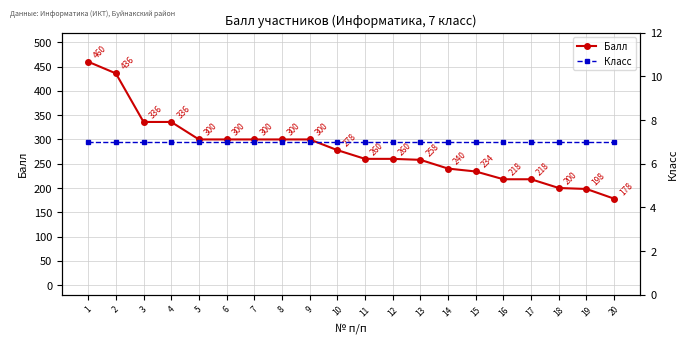

Is it true that Класс equals 7 at 9?

True